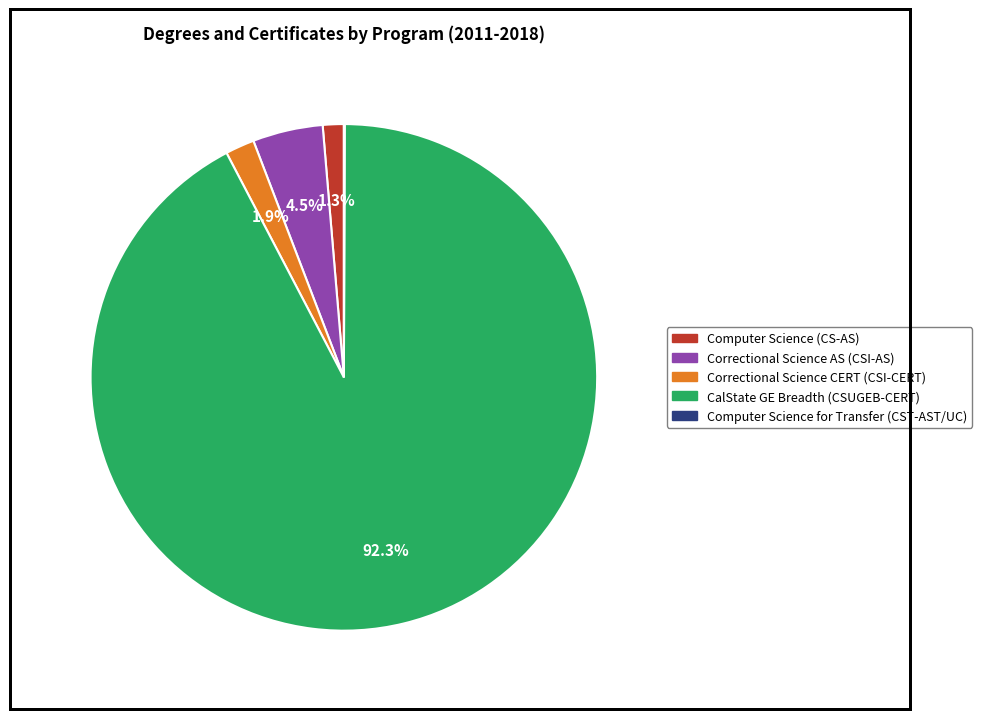

What is the majority slice?

CalState GE Breadth (CSUGEB-CERT)